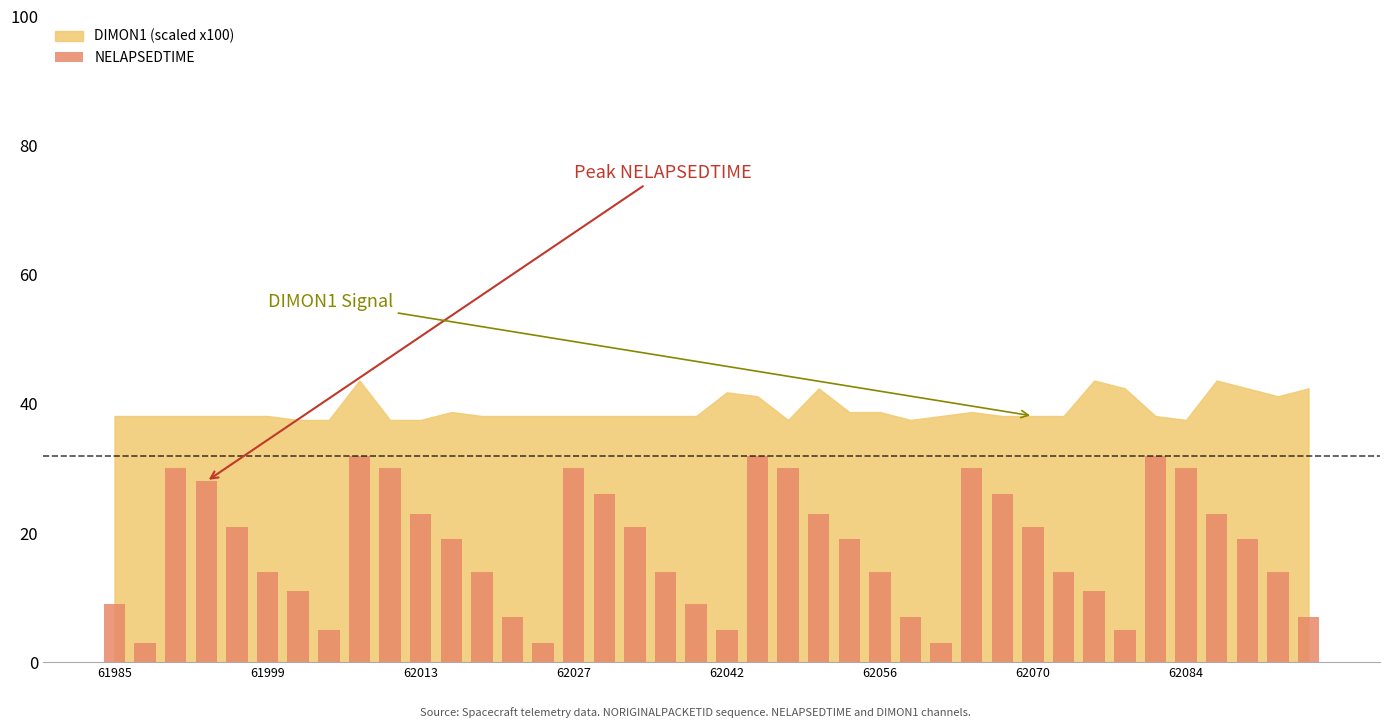

What is the value of the 17th bar from the left?

26